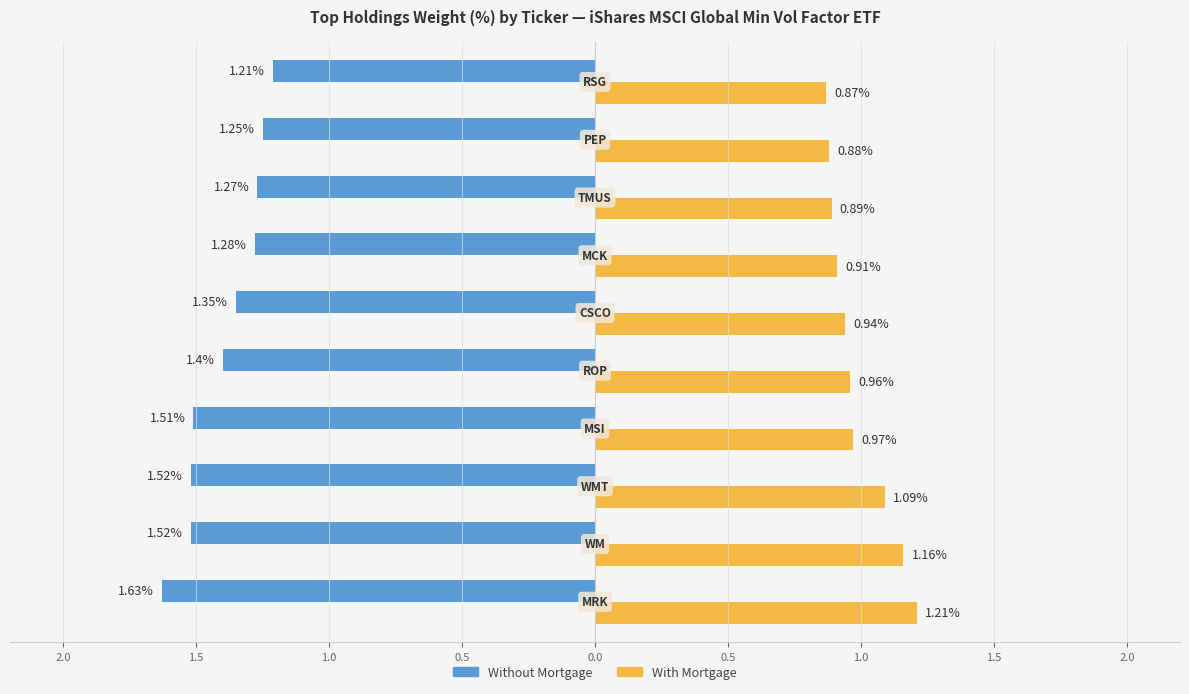

What is the highest value of the With Mortgage series?

1.2